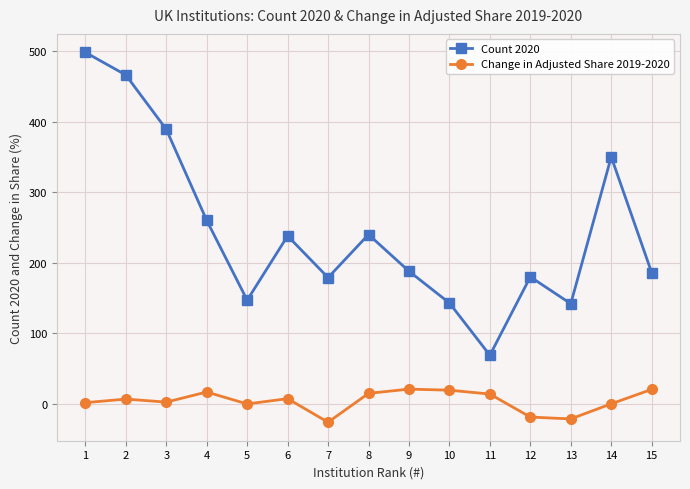

List the series in order of their overall mean, lowest first.

Change in Adjusted Share 2019-2020, Count 2020